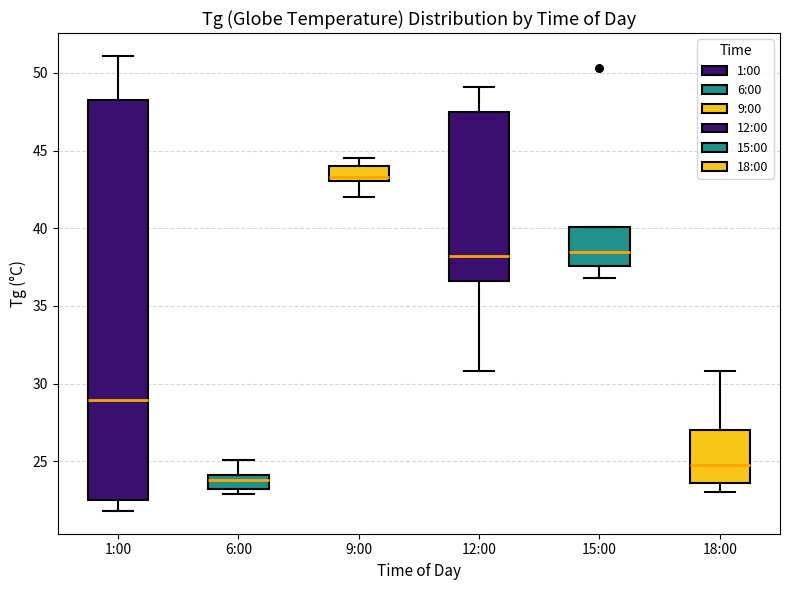

Reading left to right, transcribe this box plot: for each box, give where its median line is, the range the box spans, and where its two whiskers end, as read against the y-axis. The values are not printed on the chart, so give them approximately, as read against the axis.

1:00: median 29.0, box 22.5 to 48.0, whiskers 22.0 to 51.0
6:00: median 24.0 (just below the box's upper edge), box 23.0 to 24.0, whiskers 23.0 (just below the box's lower edge) to 25.0
9:00: median 43.5, box 43.0 to 44.0, whiskers 42.0 to 44.5
12:00: median 38.0, box 36.5 to 47.5, whiskers 31.0 to 49.0
15:00: median 38.5, box 37.5 to 40.0, whiskers 37.0 to 40.0
18:00: median 25.0, box 23.5 to 27.0, whiskers 23.0 to 31.0